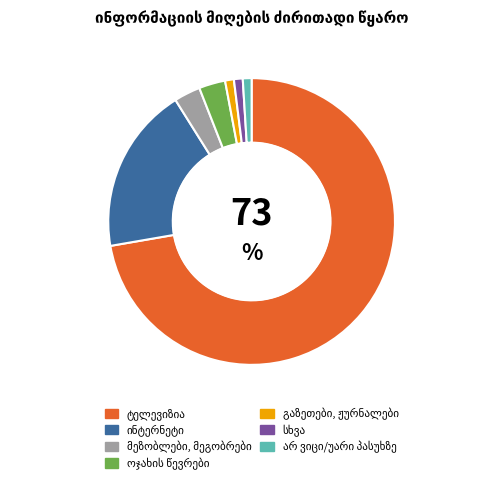

Is there a majority slice in this chart?

Yes